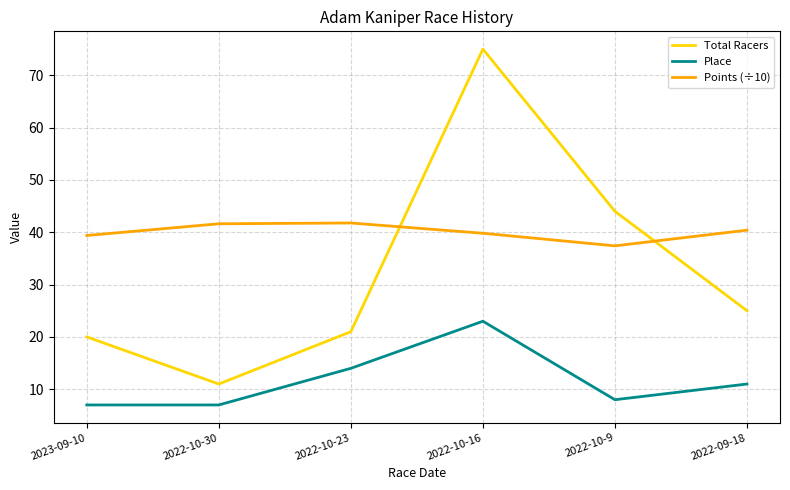

The value of Total Racers at 2022-10-9 is 44.0. True or false?

True